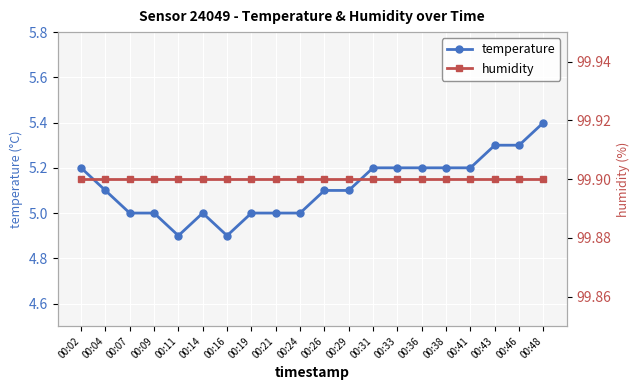

What are all the series names shown in the legend?

temperature, humidity